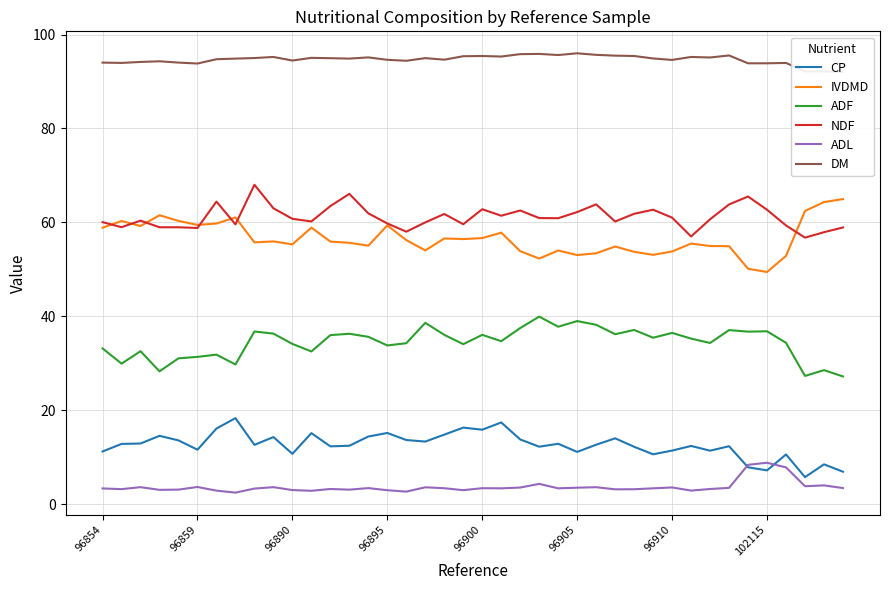

What is the lowest value of the IVDMD series?

49.4